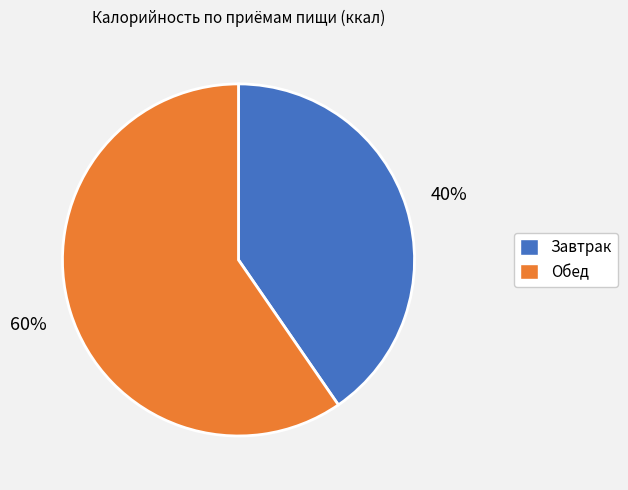

To the nearest percent, what is the combined percentage of Обед and Завтрак?

100%